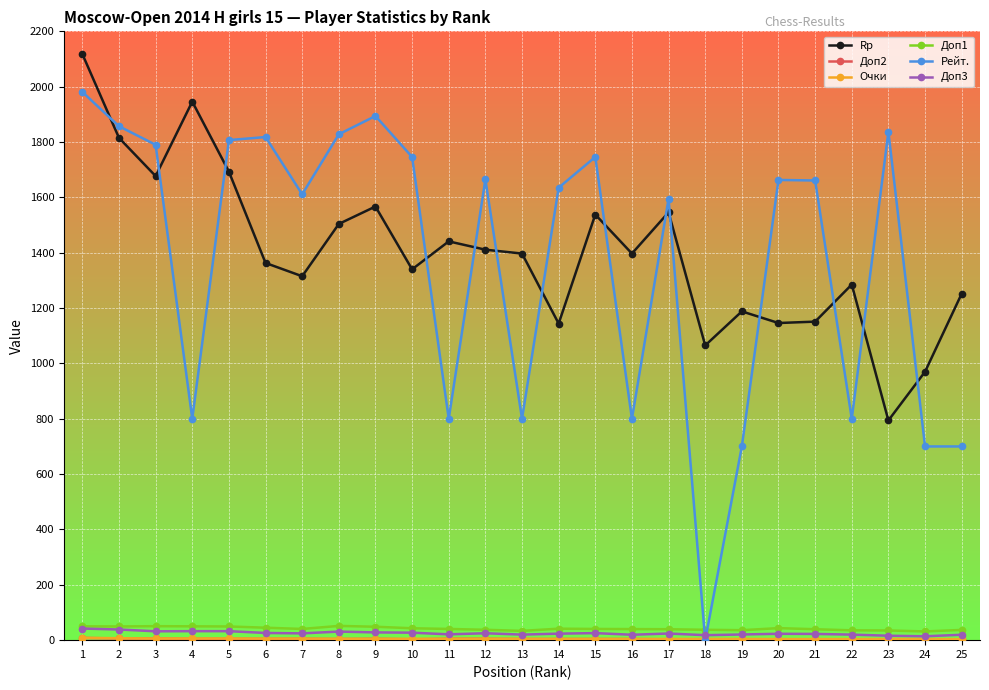

Which series has the widest spread of values?

Рейт.